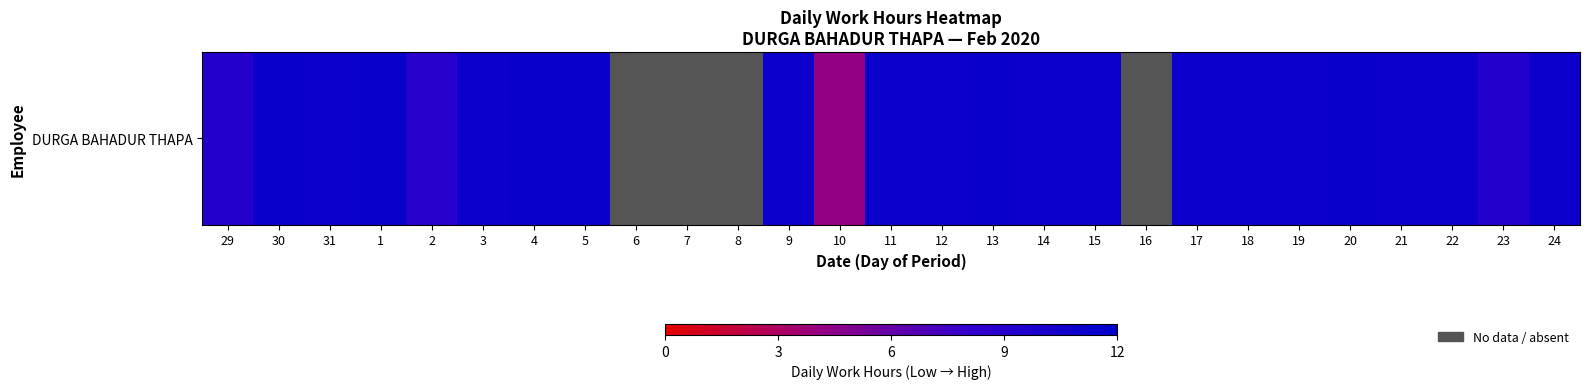

Is it true that the value at 17 is 11.1?

True